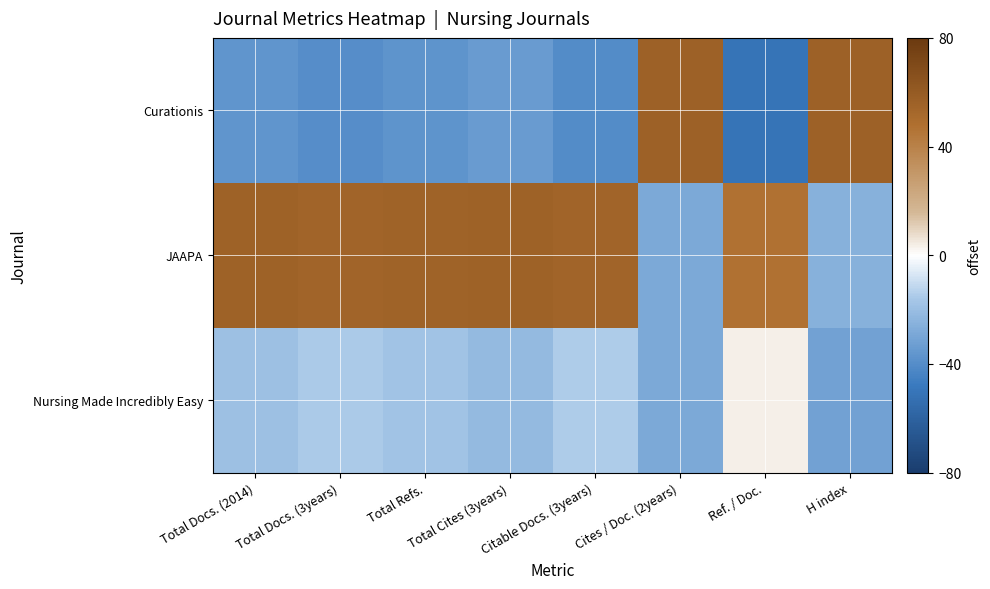

What is the difference between the highest and lowest values at H index?

87.7